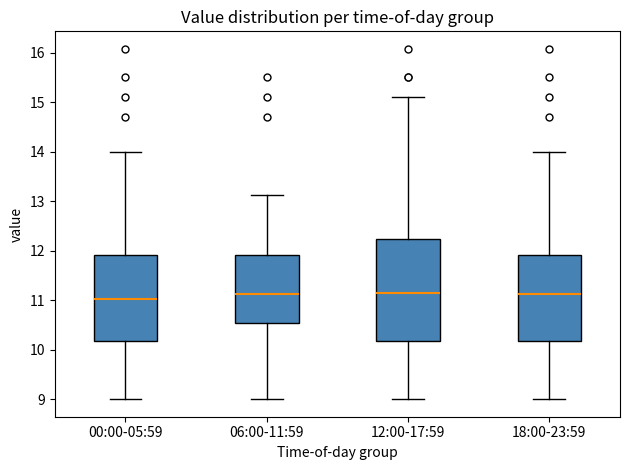

Reading left to right, transcribe this box plot: for each box, give where its median line is, the range the box spans, and where its two whiskers end, as read against the y-axis. The values are not printed on the chart, so give them approximately, as read against the axis.

00:00-05:59: median 11.0, box 10.2 to 11.9, whiskers 9.0 to 14.0
06:00-11:59: median 11.1, box 10.6 to 11.9, whiskers 9.0 to 13.1
12:00-17:59: median 11.2, box 10.2 to 12.2, whiskers 9.0 to 15.1
18:00-23:59: median 11.1, box 10.2 to 11.9, whiskers 9.0 to 14.0